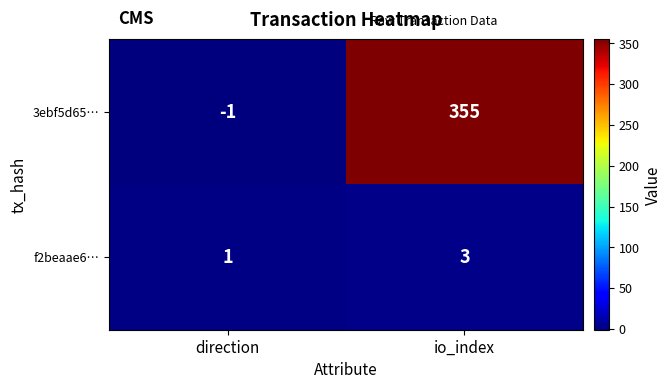

Count the number of categories in the chart.

2